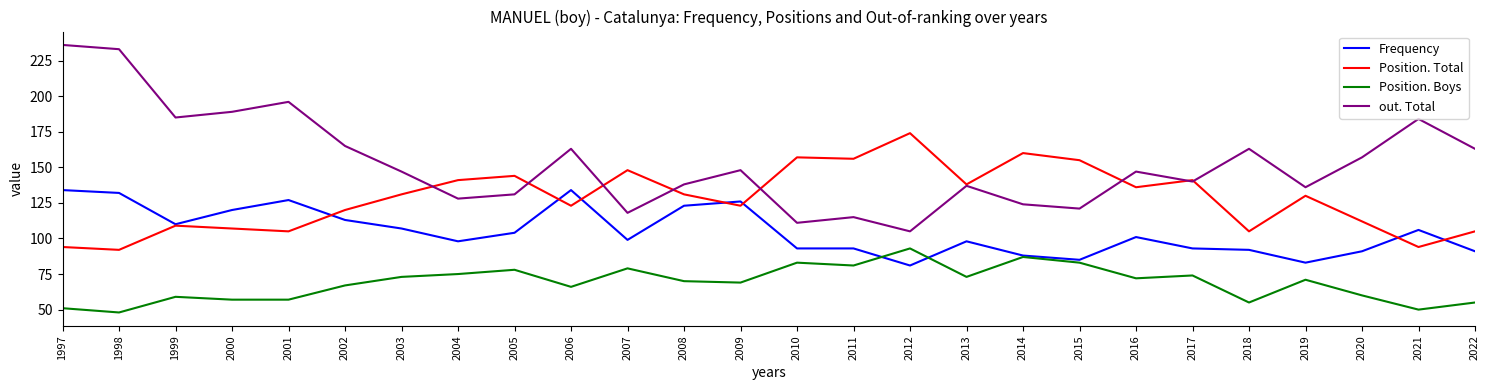

At how many categories does at least one series exceed 172?

7